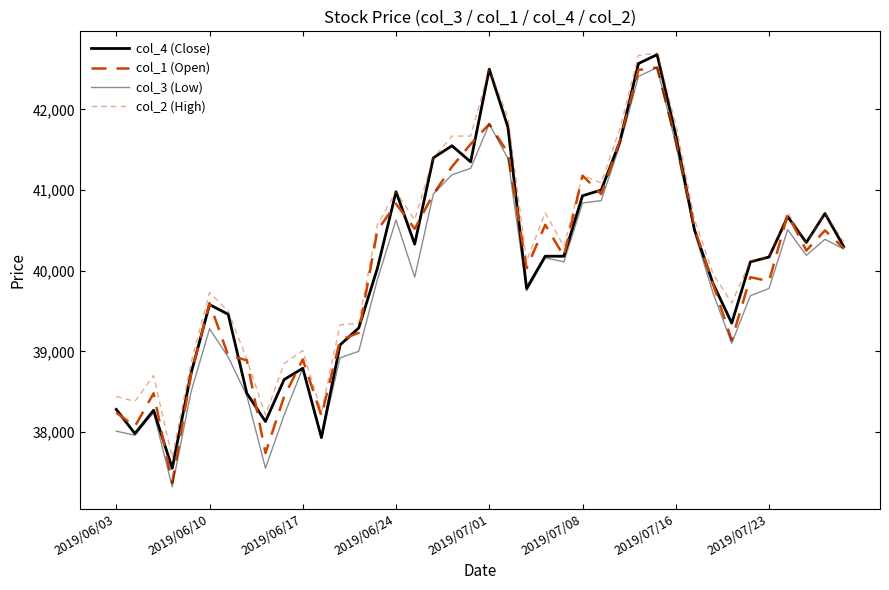

True or false: col_1 (Open) and col_2 (High) intersect in this chart.

False